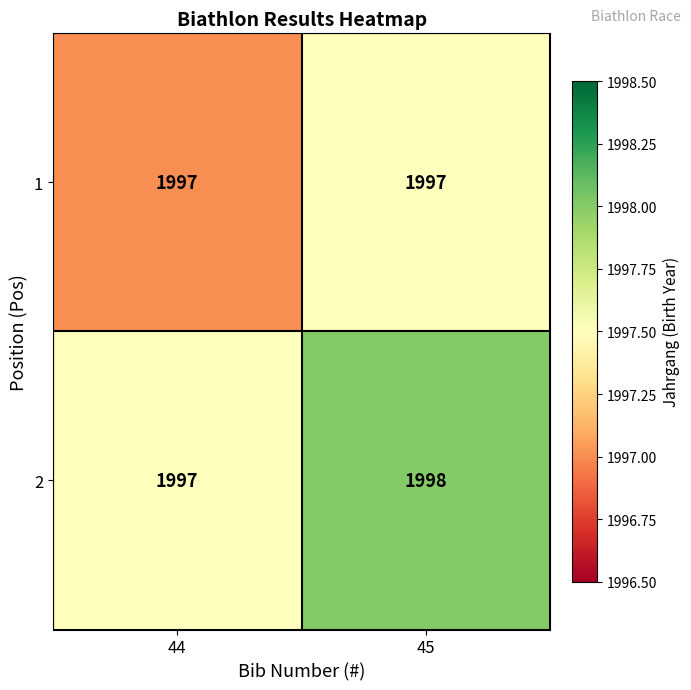

The 1 series shows 1997 at 45. True or false?

True